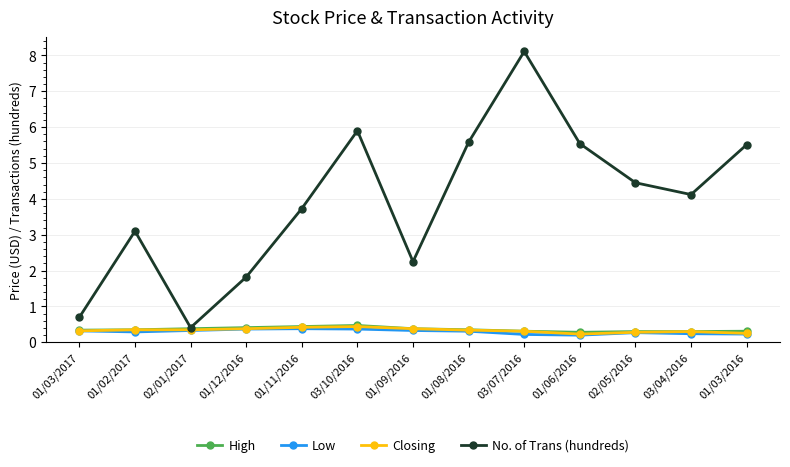

What is the label of the 9th point from the left?

03/07/2016